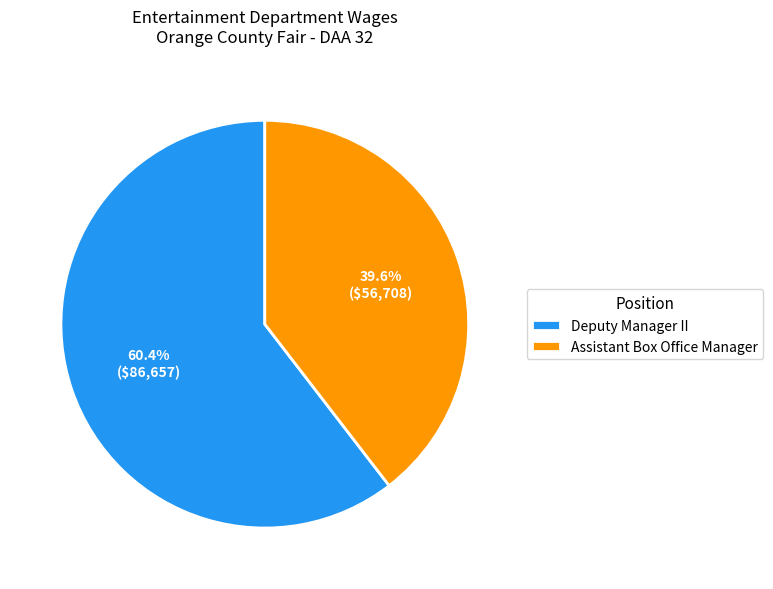

How many slices are in this pie chart?

2